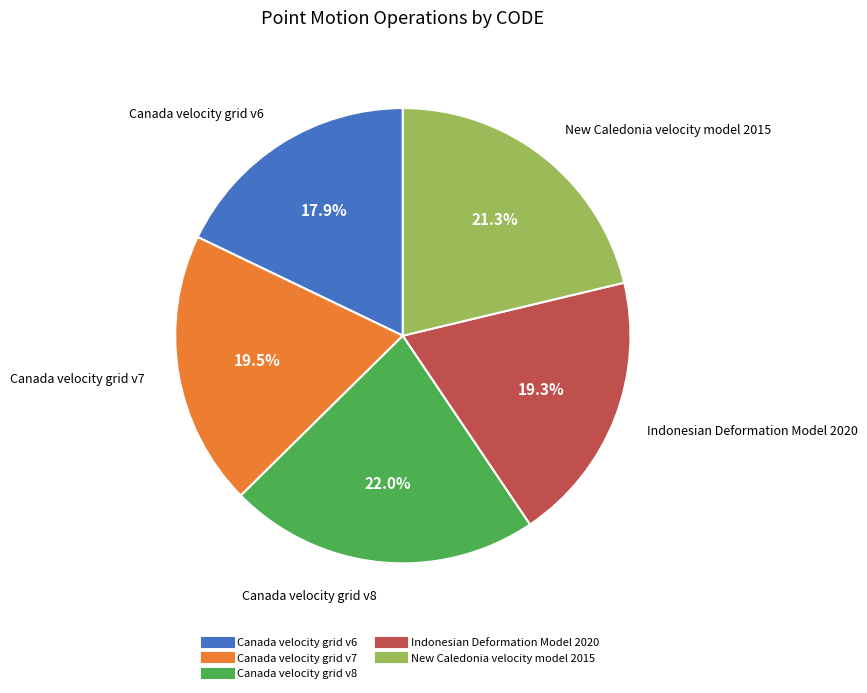

Combined, do New Caledonia velocity model 2015 and Indonesian Deformation Model 2020 account for over 50%?

No